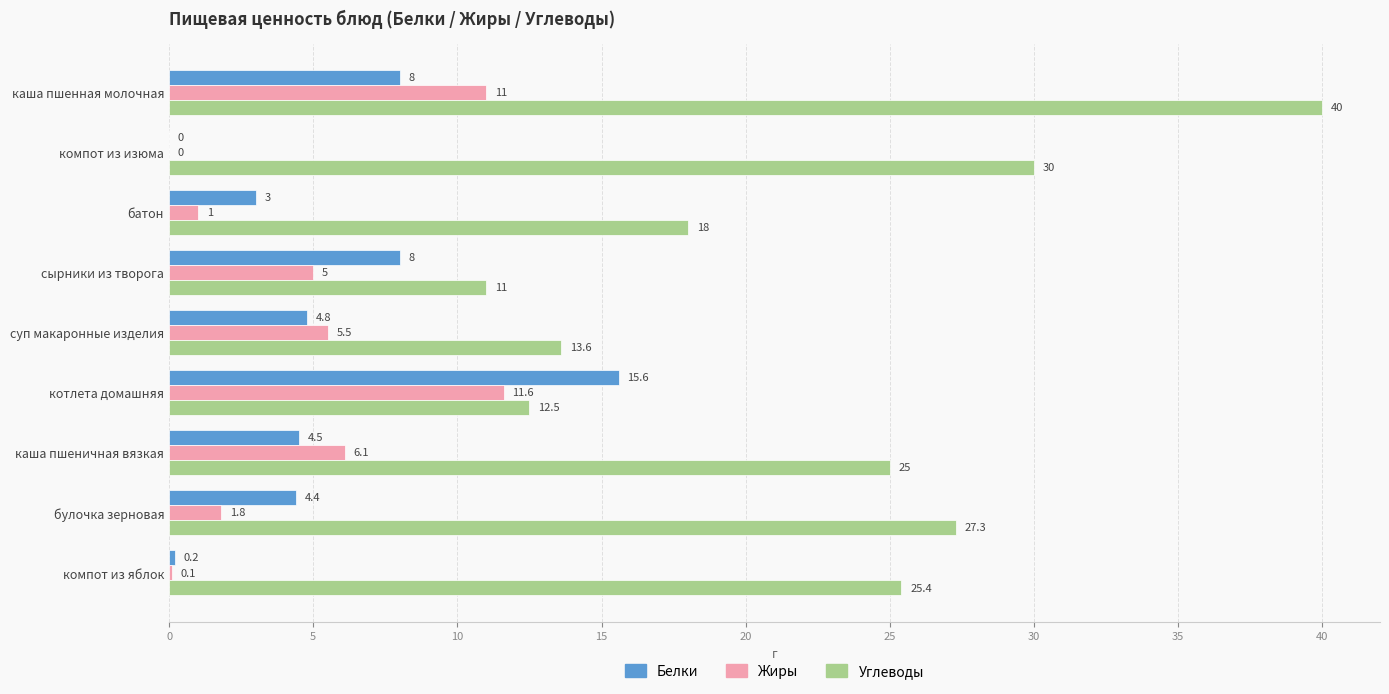

What are all the series names shown in the legend?

Белки, Жиры, Углеводы